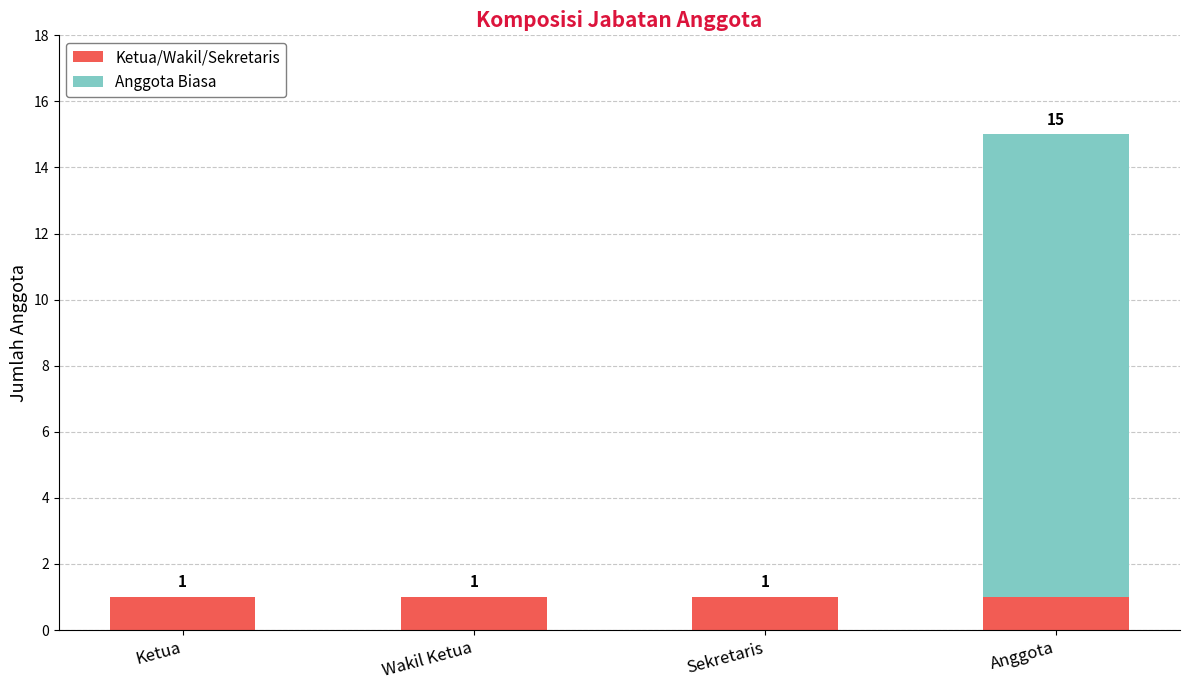

What is the total value across all series at Anggota?

15